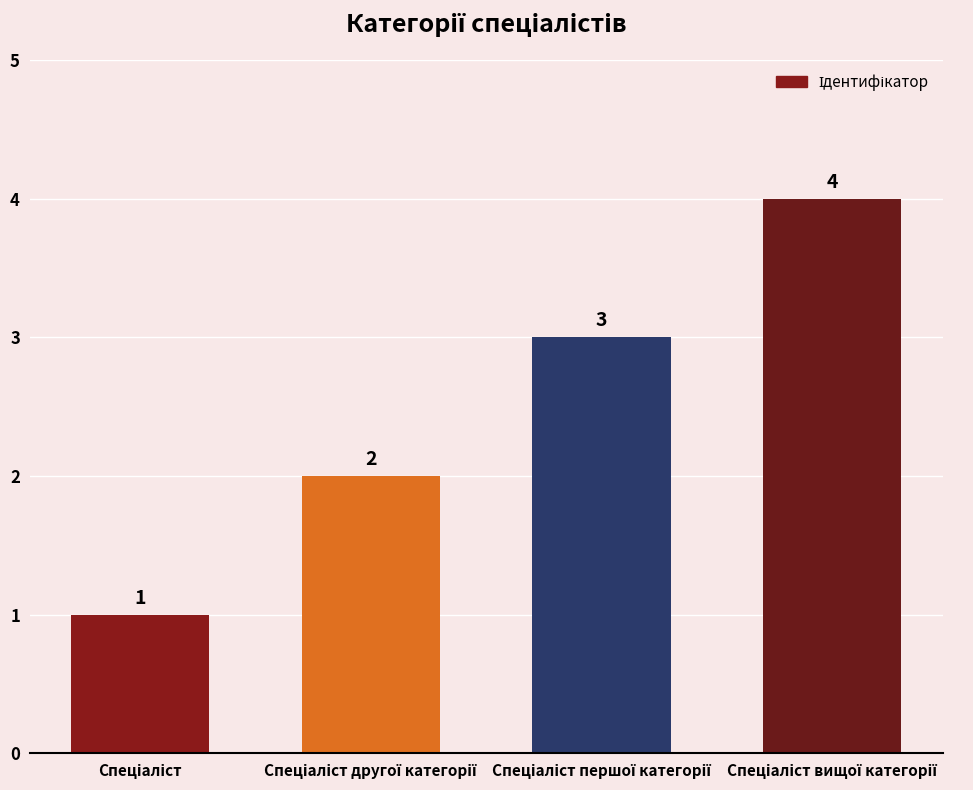

What is the value of the 2nd bar from the left?

2